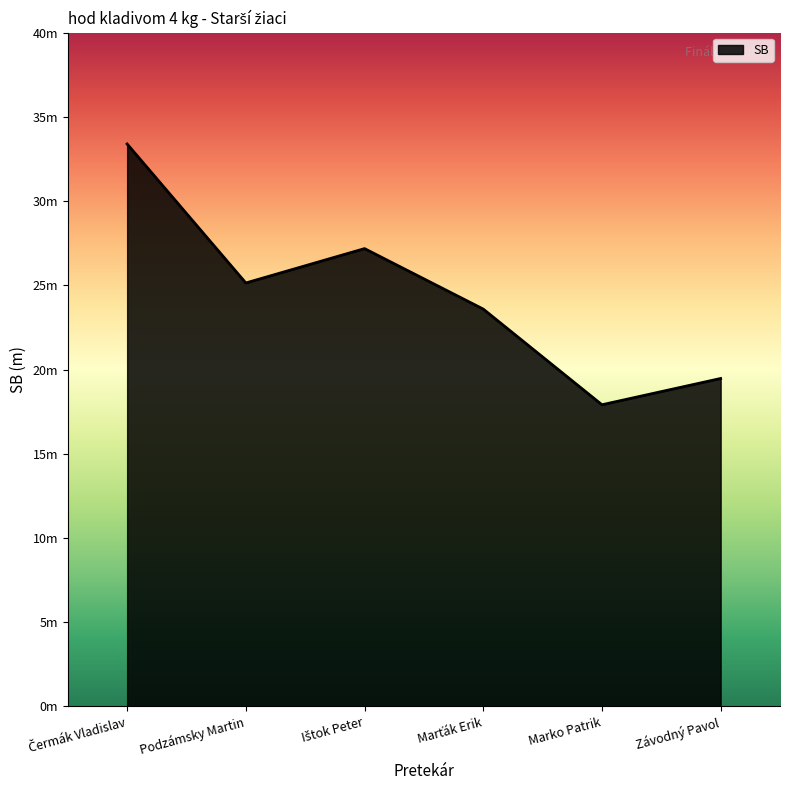

Does the chart have visible grid lines?

No